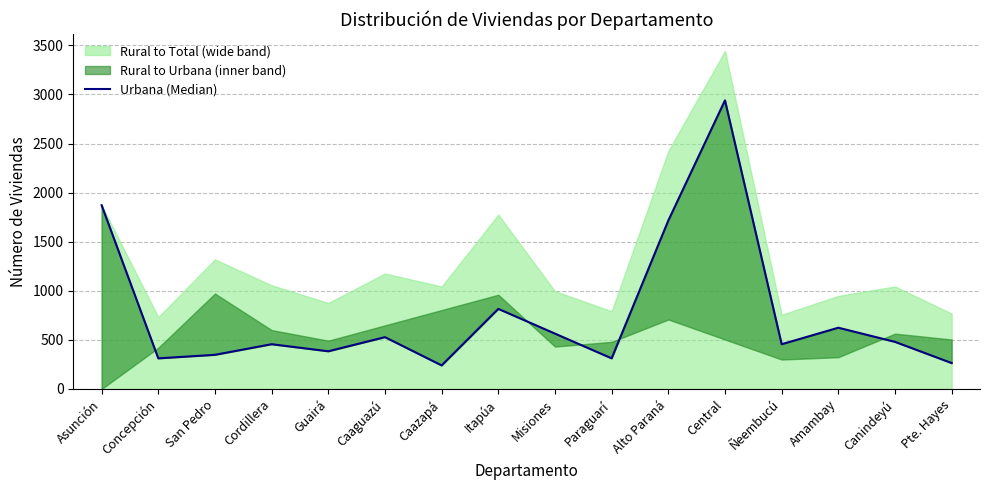

What is the difference between the second highest and second lowest values?

1608